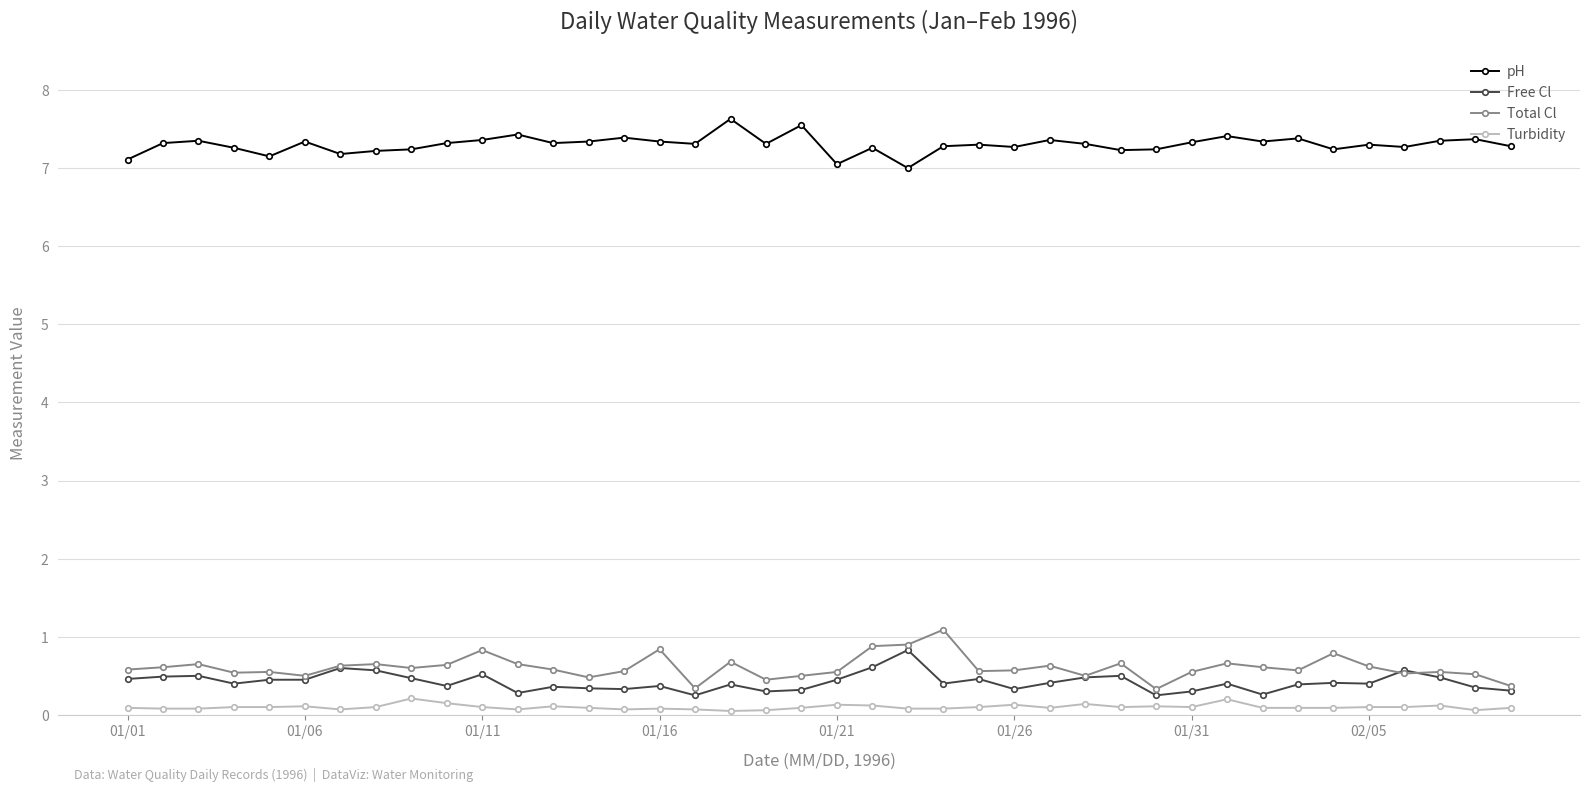

True or false: Turbidity and Free Cl cross at least once.

False